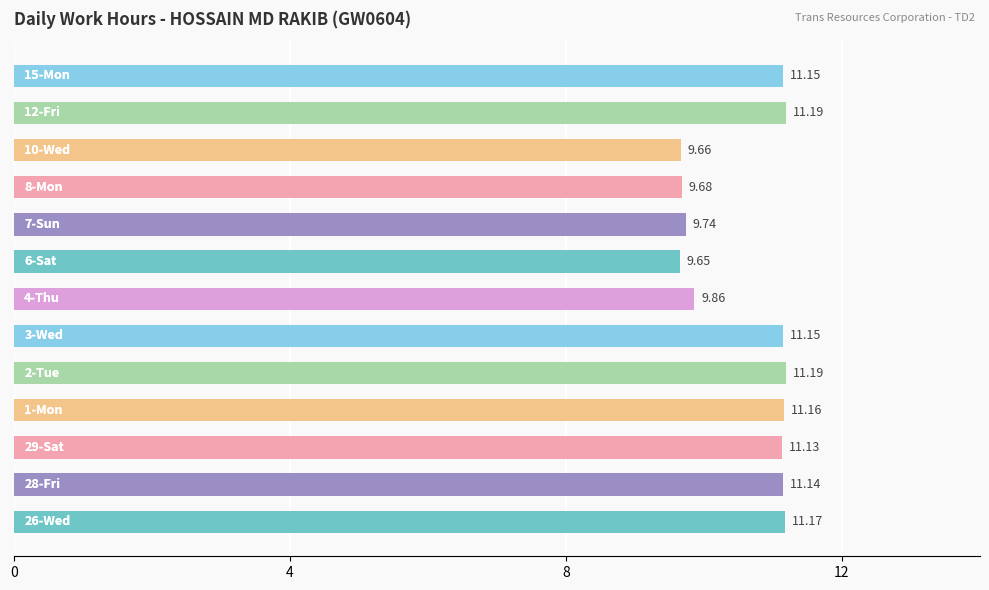

What is the sum of all values?

137.9